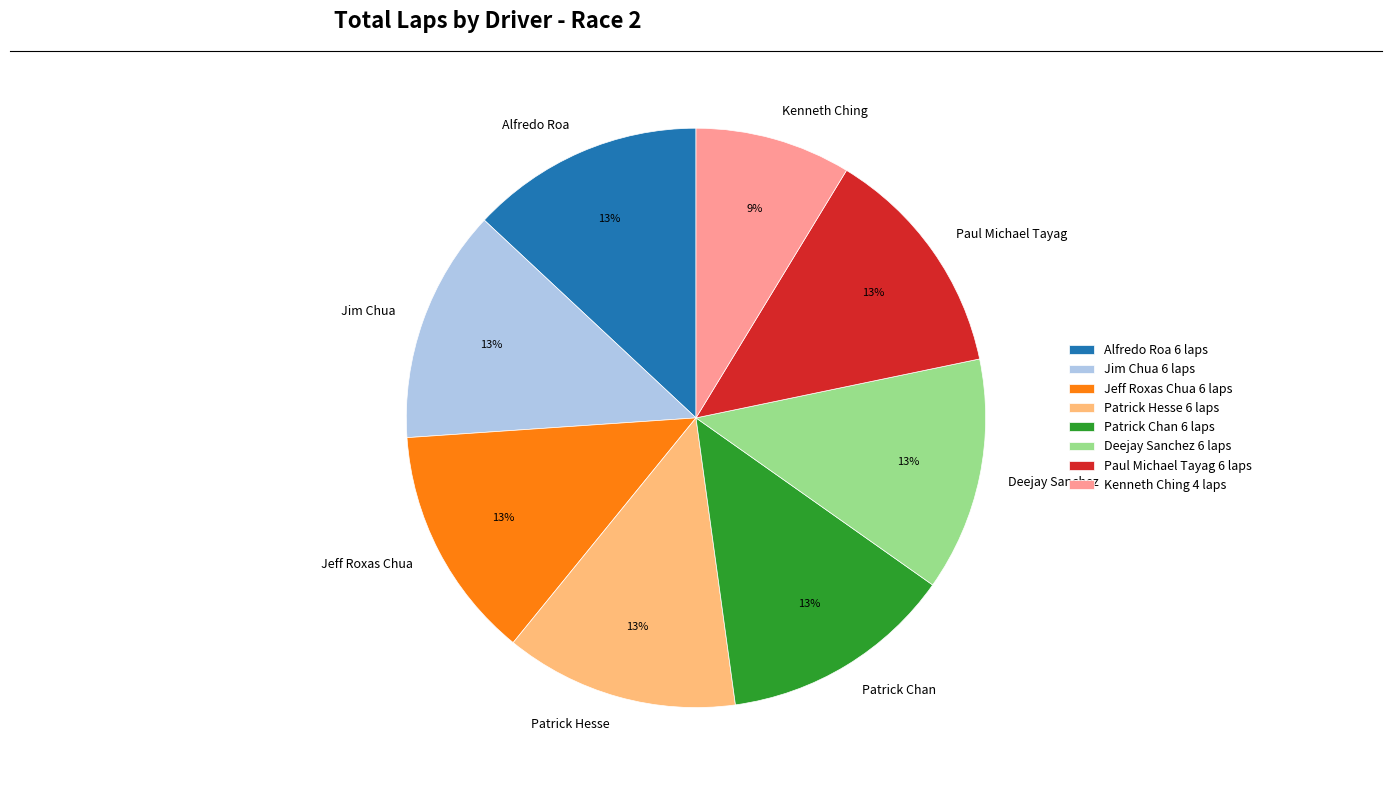

Count the number of slices in the pie.

8